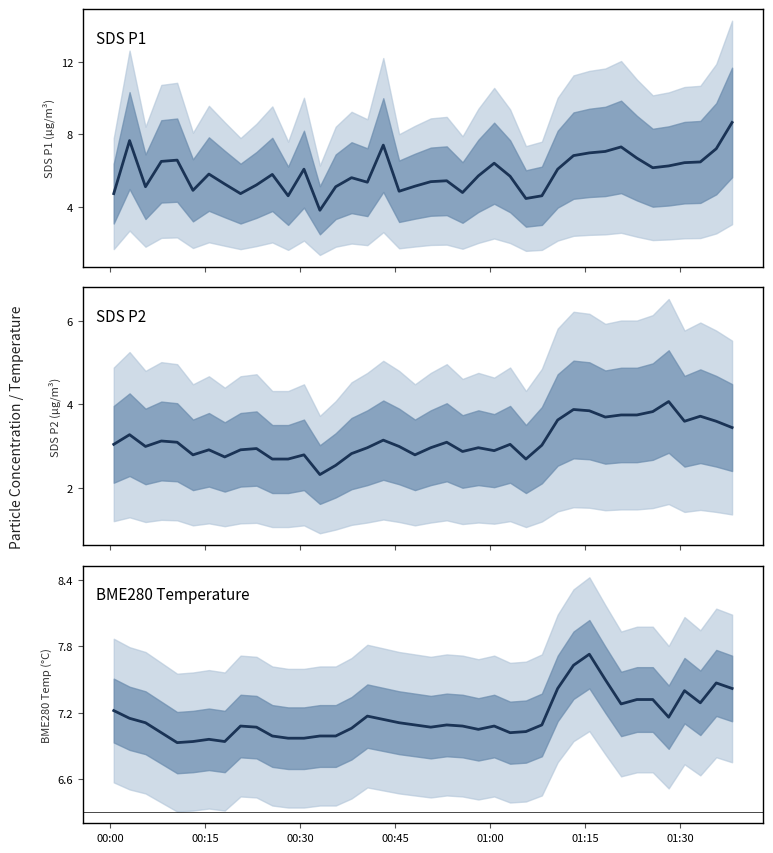

The SDS P2 series shows 4.7 at 17. True or false?

False